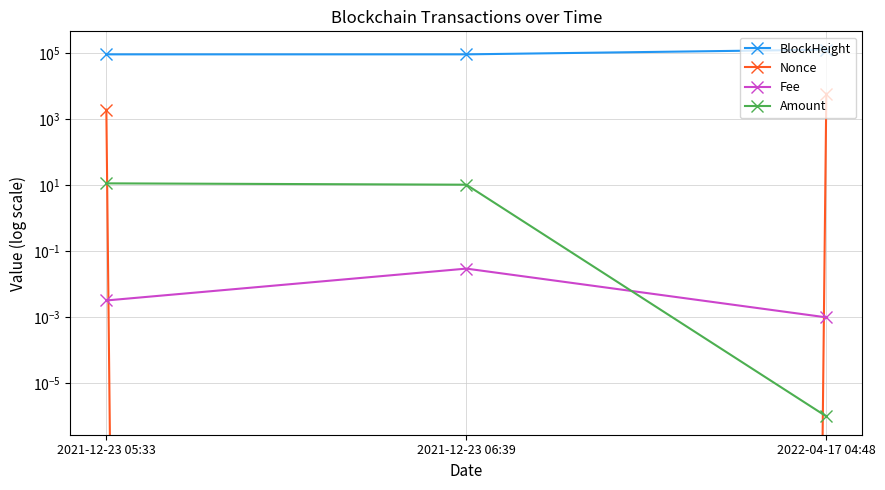

At how many categories does at least one series exceed 125655?

1